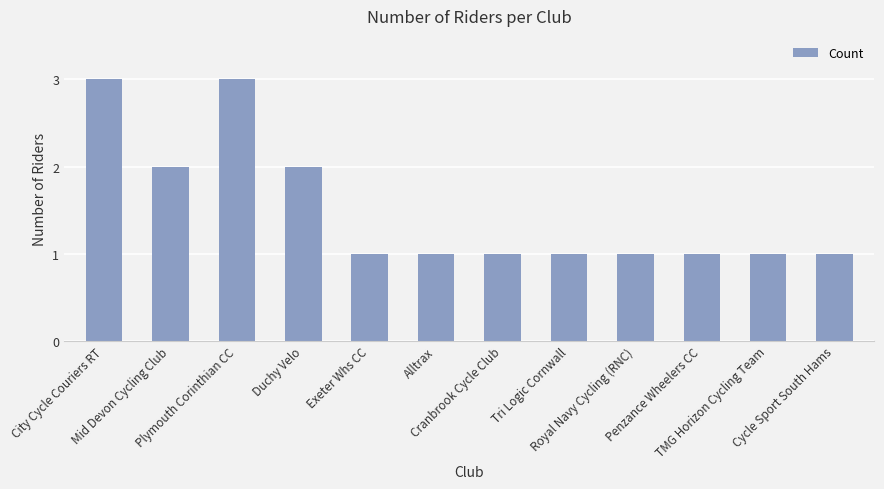

Reading right to left, extract all data points from this chart.

1	1	1	1	1	1	1	1	2	3	2	3